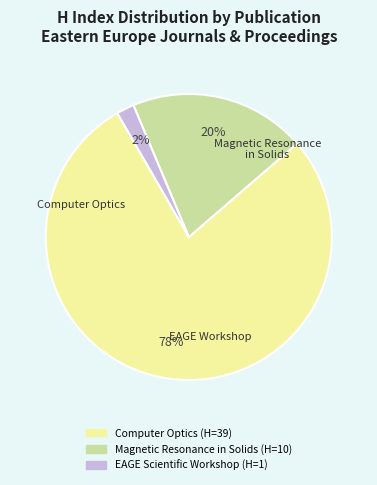

The Computer Optics slice represents 78% of the pie. True or false?

True